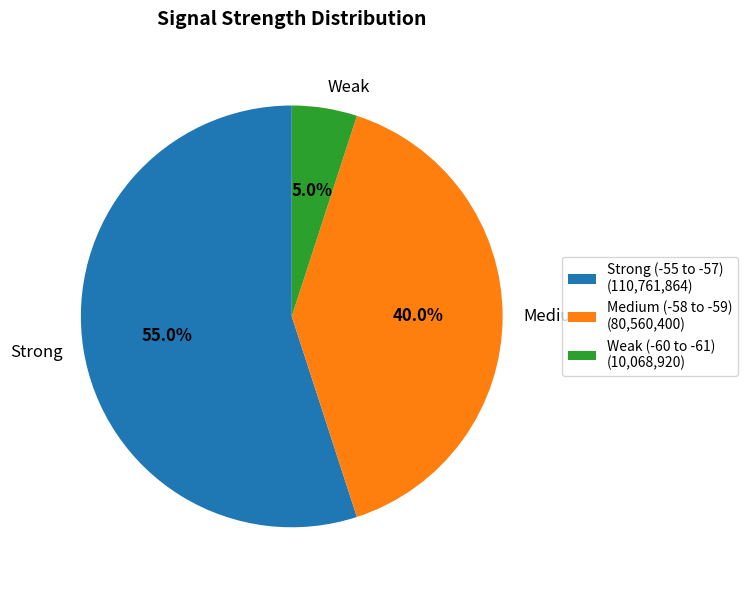

Which has a higher value, Medium or Strong?

Strong